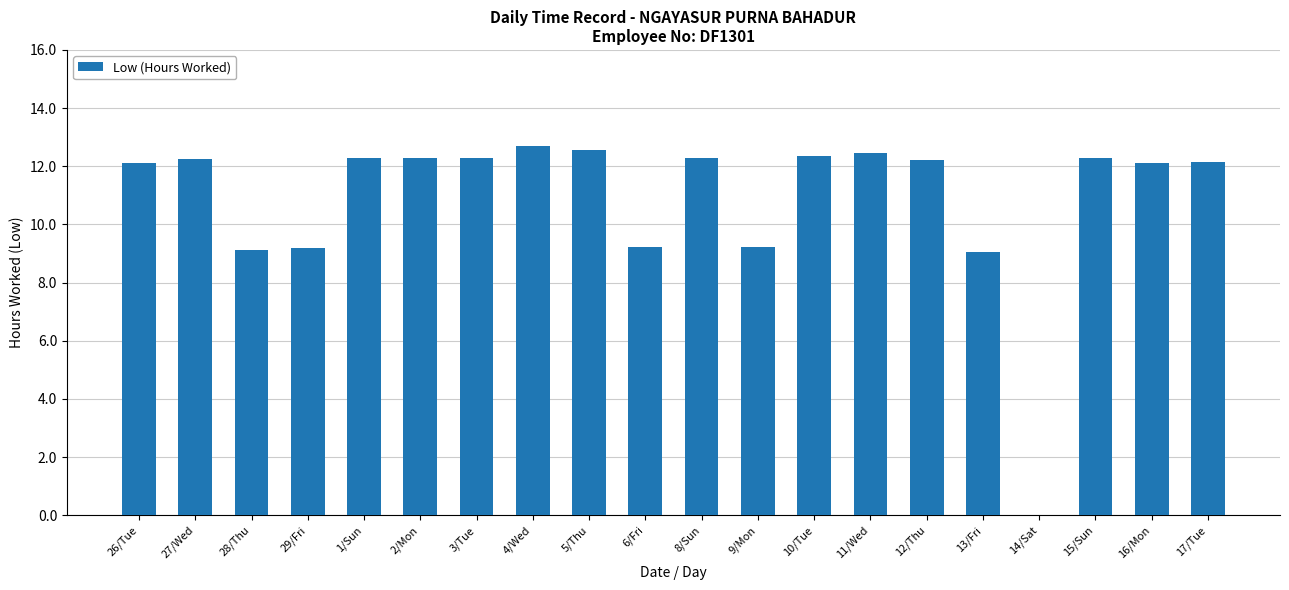

How many categories are shown in the chart?

20